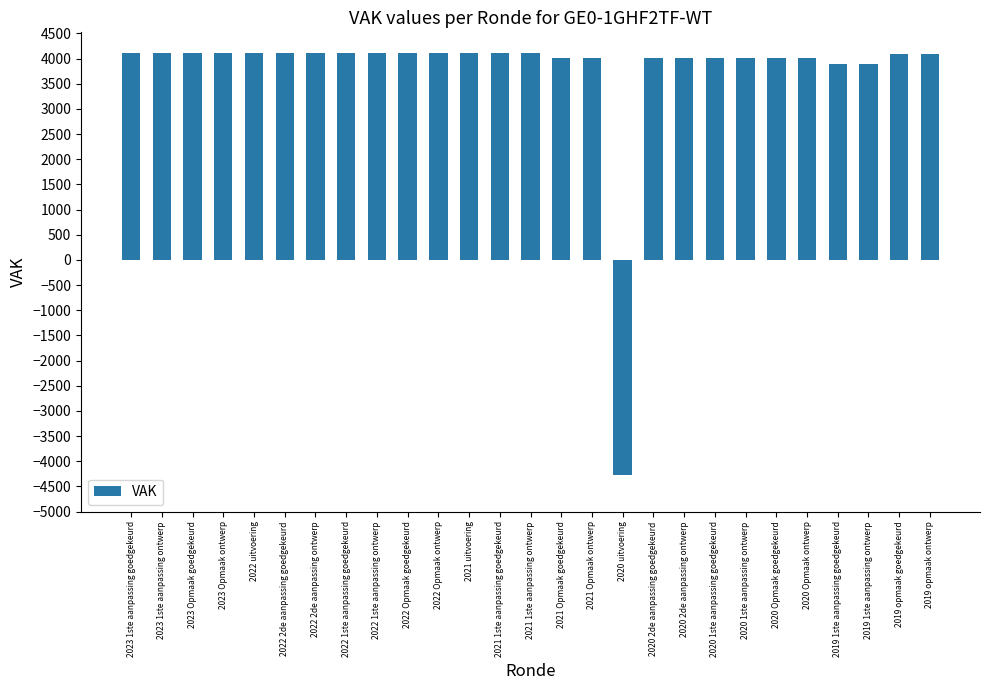

What is the label of the 16th bar from the right?

2021 uitvoering